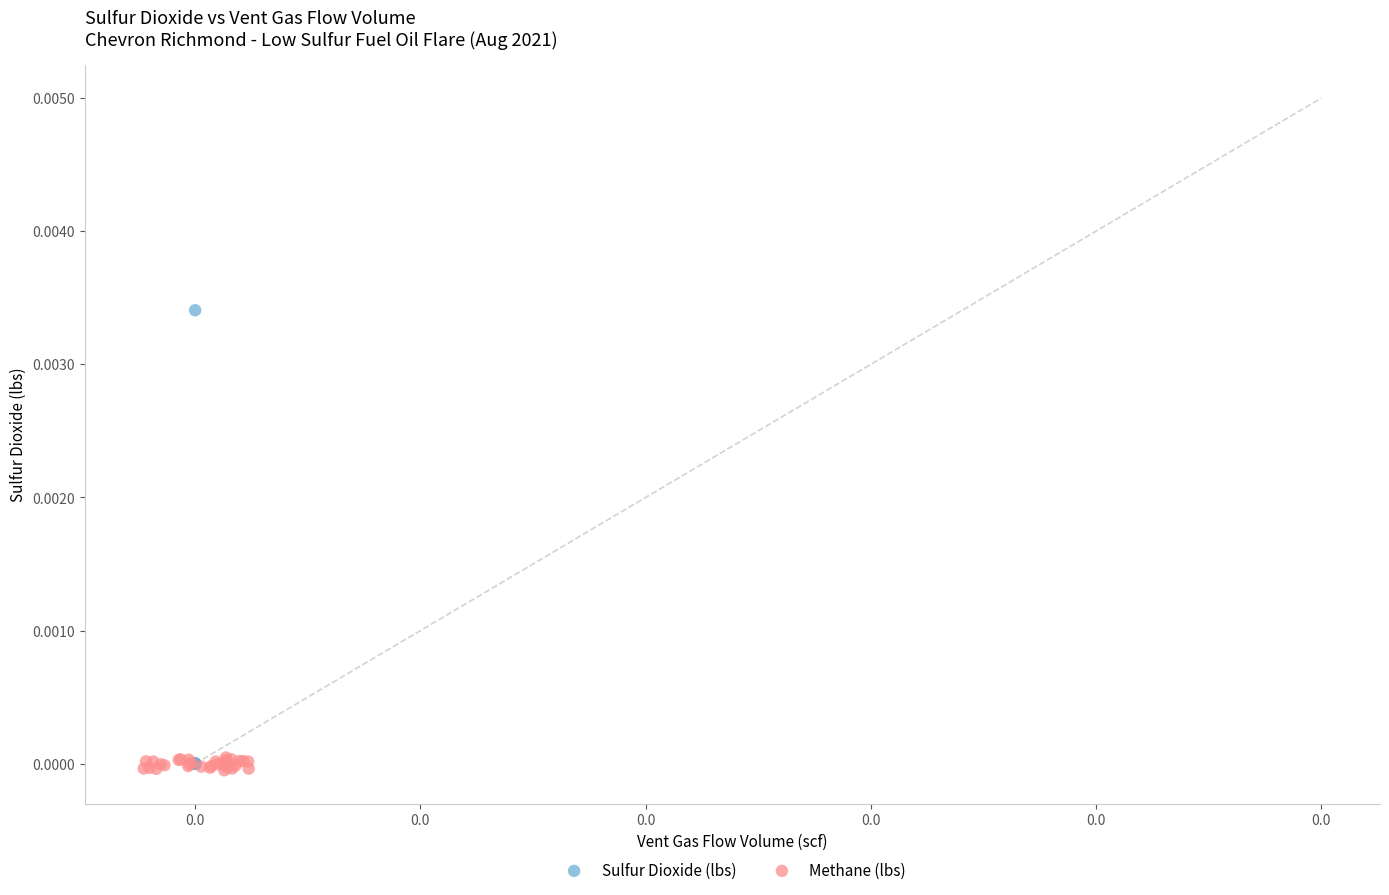

Which series contains the lowest Y value?

Methane (lbs)